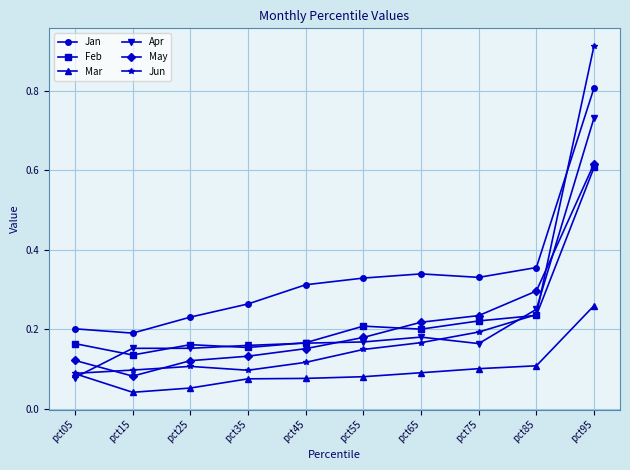

True or false: Jan and May cross at least once.

False